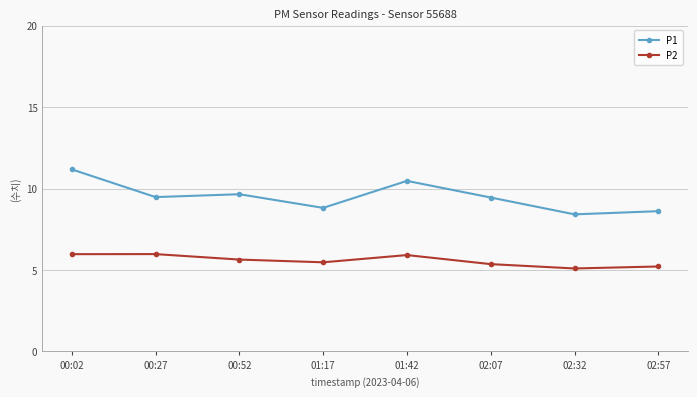

What is the sum of all P2 values?

44.6